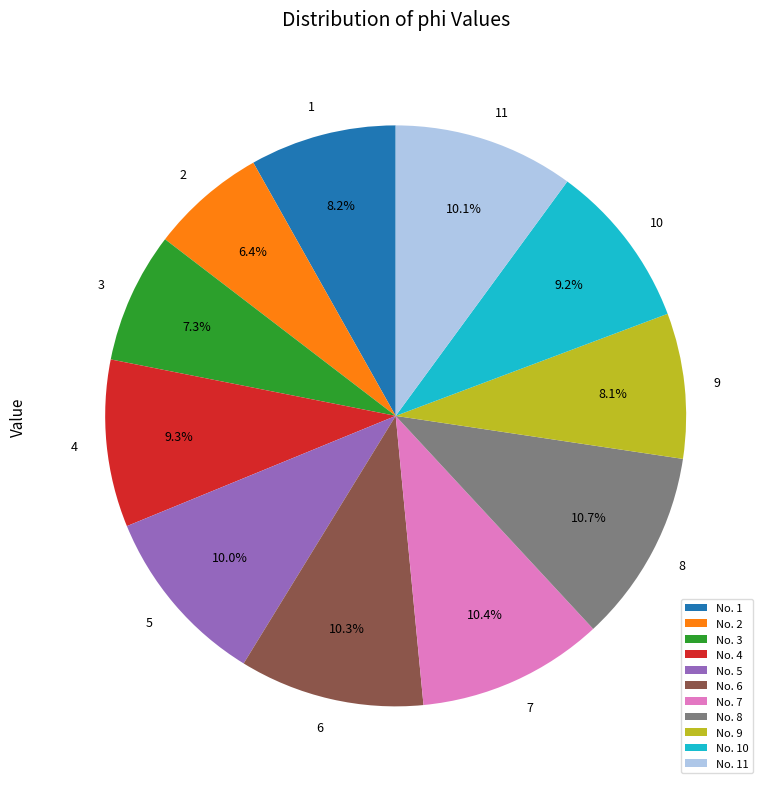

Which category has the smallest portion of the pie?

No. 2